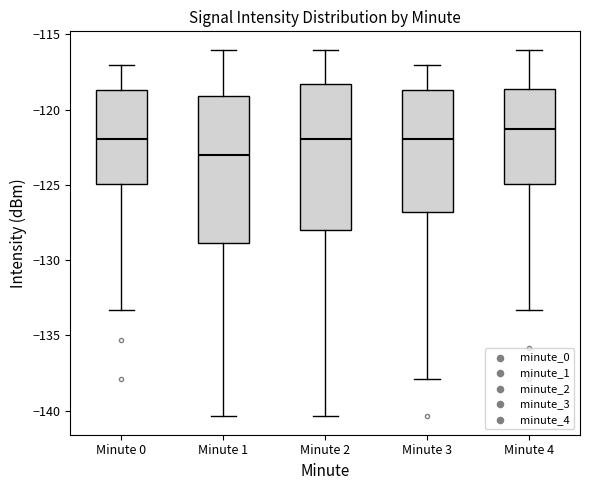

Which box's median line is the highest?

Minute 4